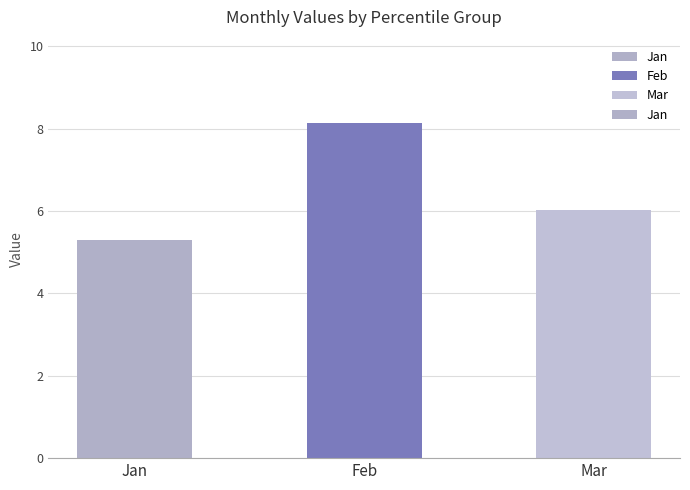

At which label is the value closest to 6?

Mar